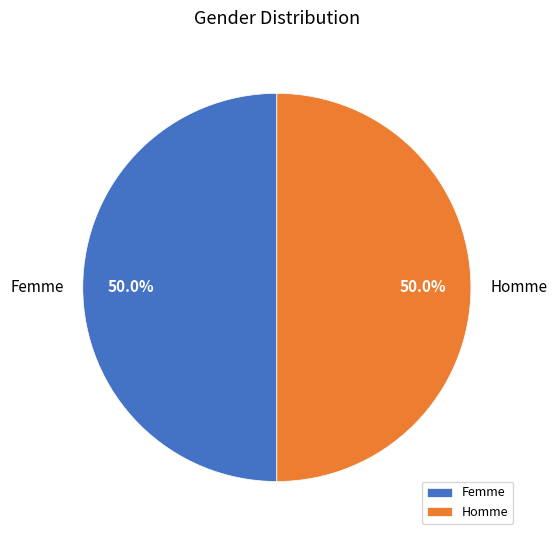

Combined, what portion of the pie is Homme and Femme?

100.0%